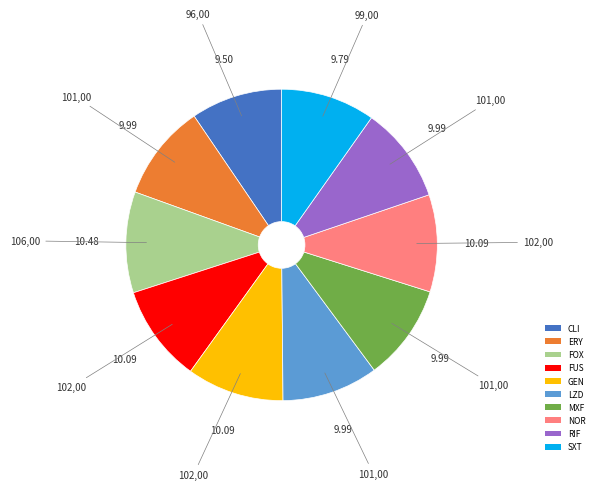

Does RIF represent more than half of the total?

No